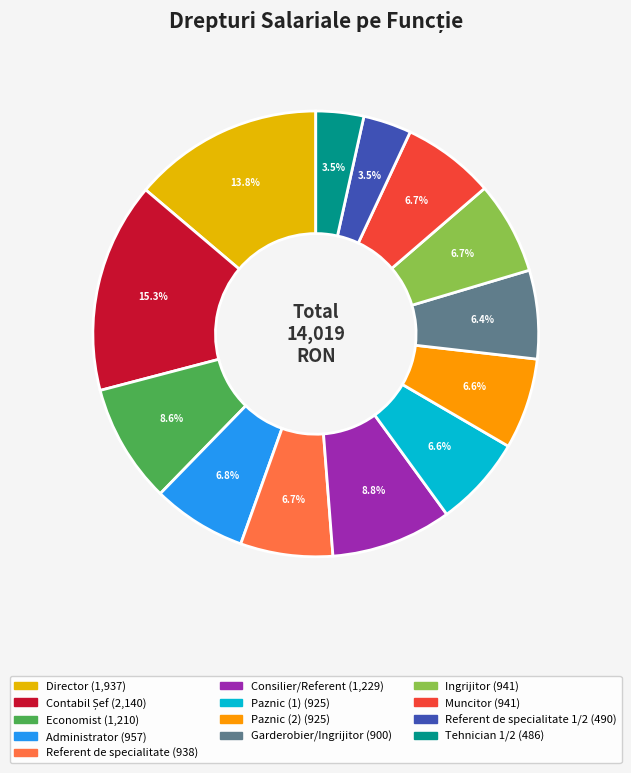

Is there a majority slice in this chart?

No